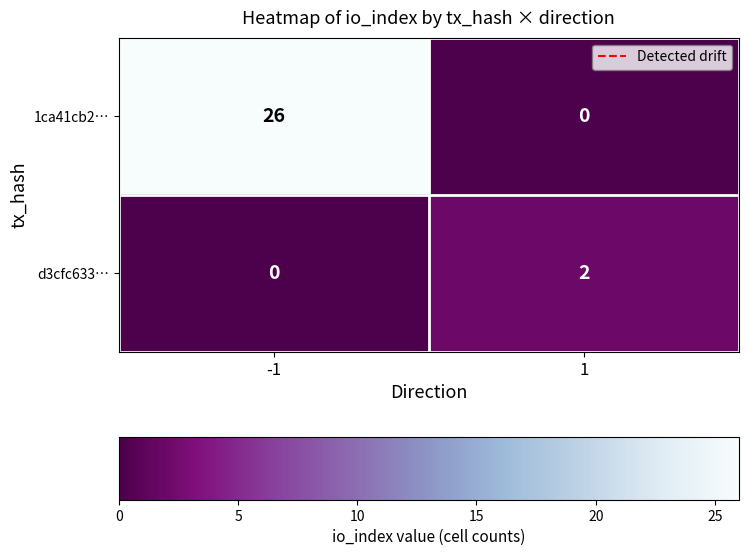

Is it true that d3cfc633… equals 1 at -1?

False